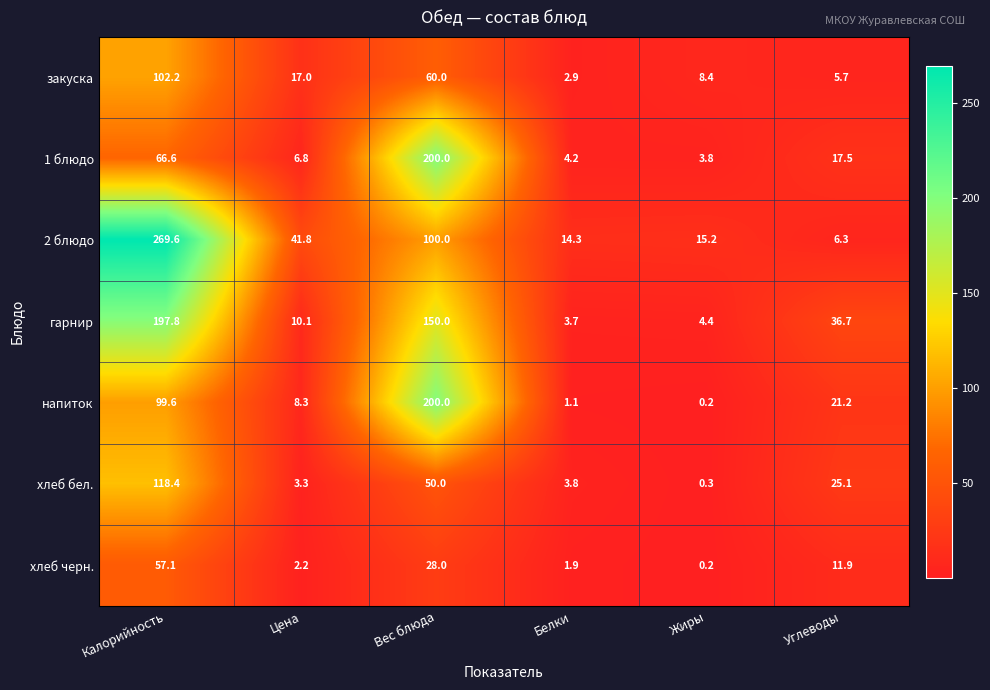

The гарнир series shows 48.0 at Углеводы. True or false?

False